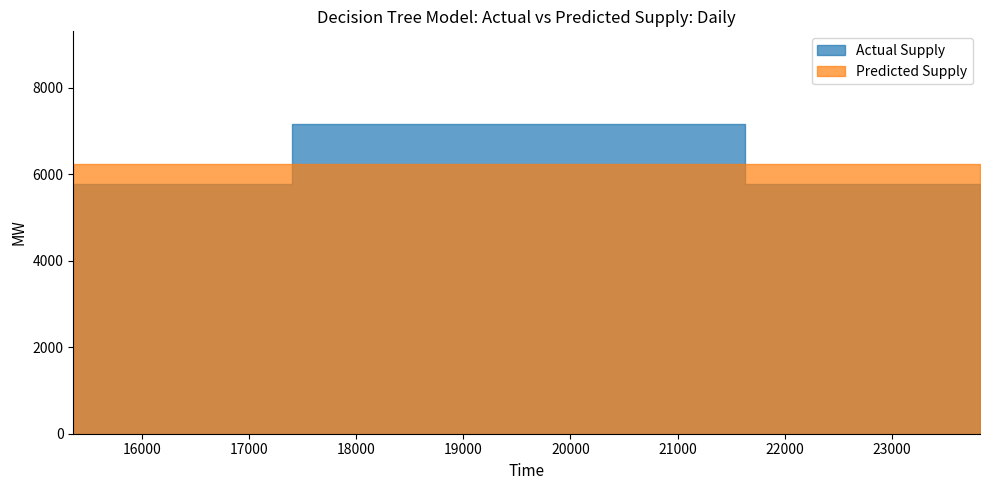

What value does the data have at 19440?

7162